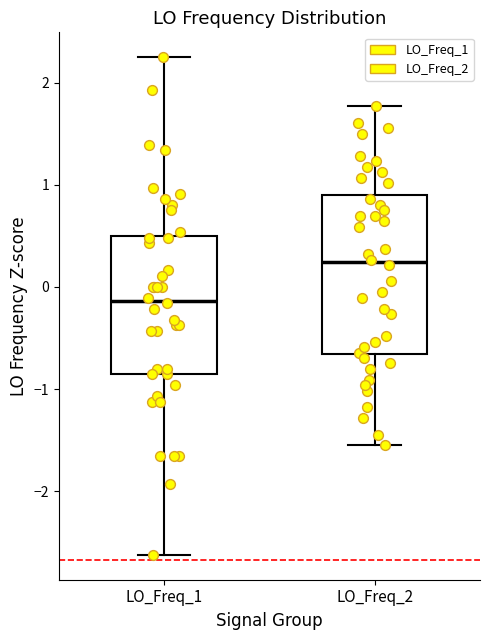

Reading left to right, read every box against the y-axis: the position of its median line, the range the box covers, and the ends of its whiskers. The values are not printed on the chart, so give them approximately, as read against the axis.

LO_Freq_1: median -0.1, box -0.9 to 0.5, whiskers -2.6 to 2.2
LO_Freq_2: median 0.2, box -0.7 to 0.9, whiskers -1.6 to 1.8